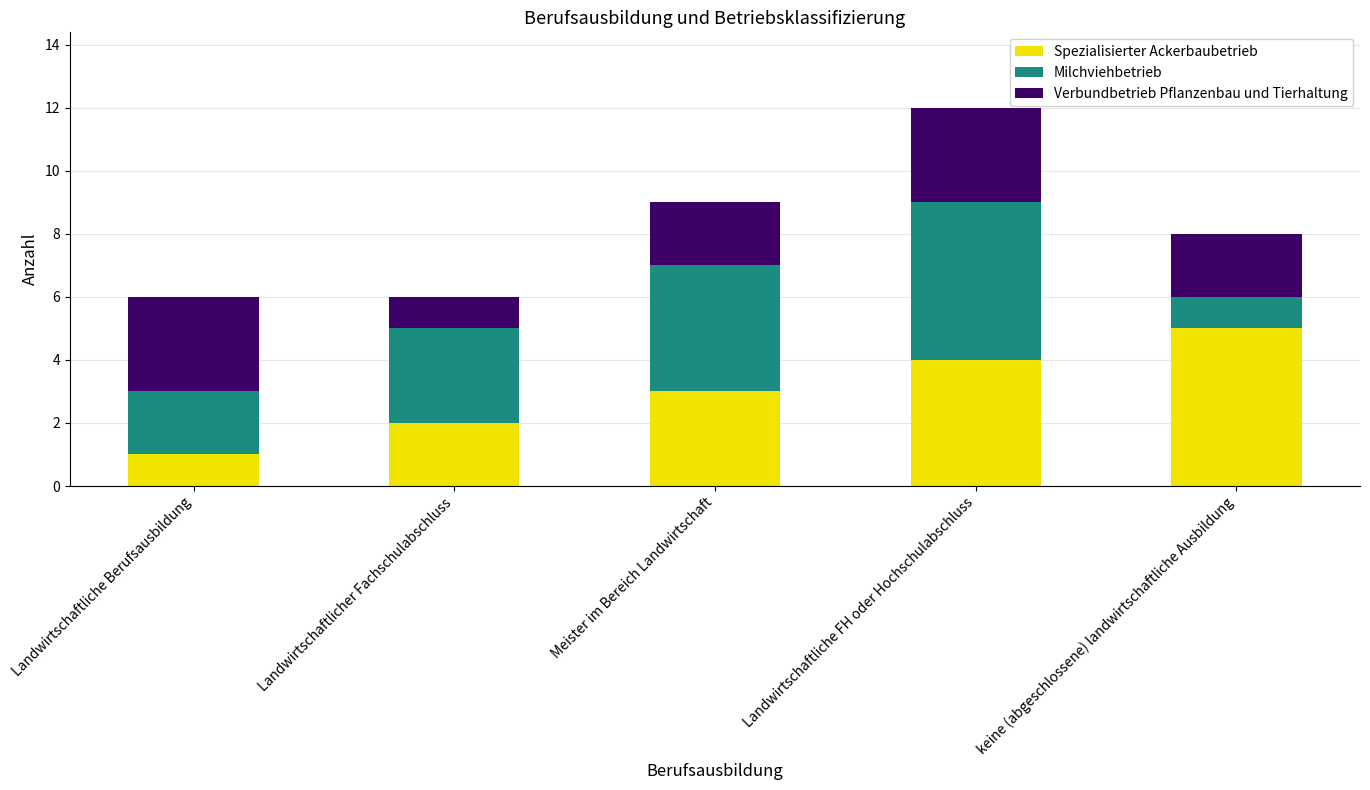

Is it true that Spezialisierter Ackerbaubetrieb equals 1 at Landwirtschaftliche Berufsausbildung?

True